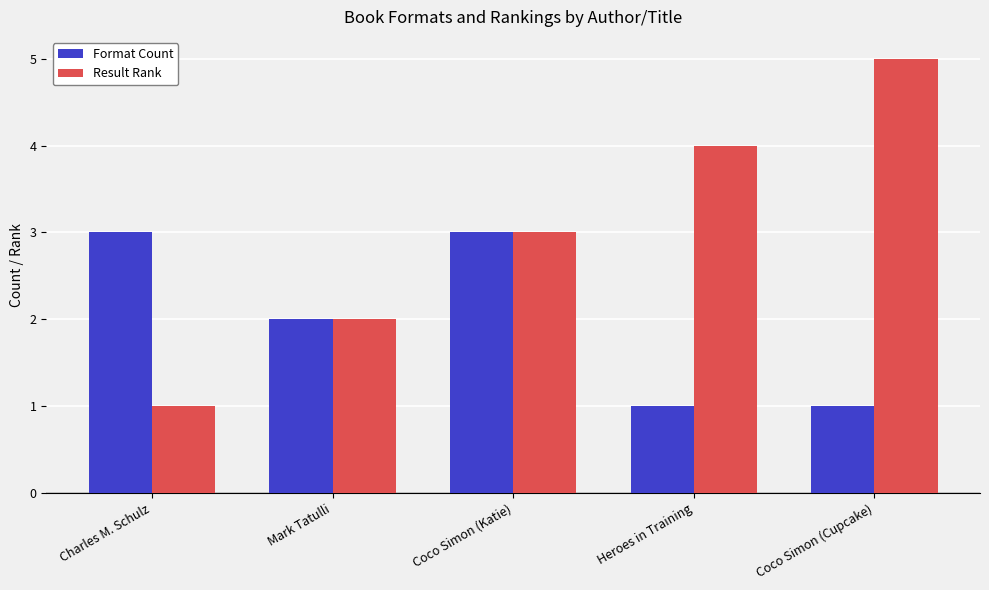

Which series has the widest spread of values?

Result Rank